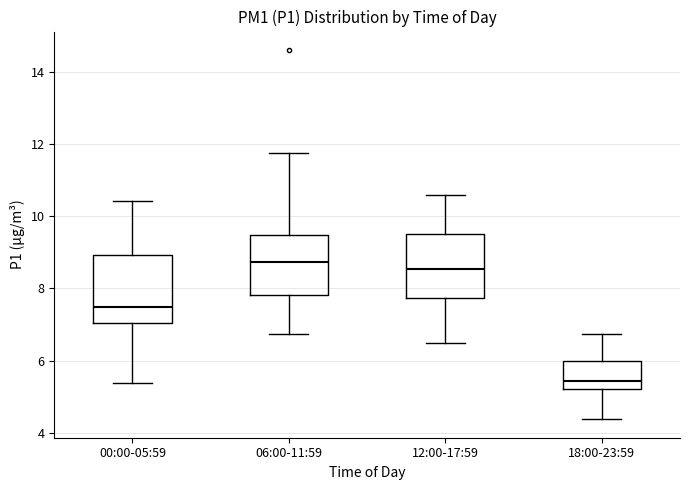

Which box has the lowest median line?

18:00-23:59